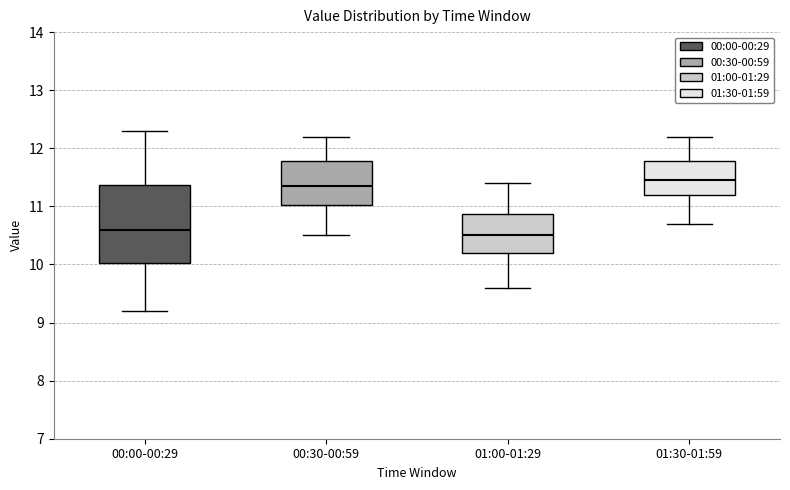

Where does the upper whisker of the box for 01:00-01:29 end on the y-axis? The values are not printed on the chart, so give them approximately, as read against the axis.

11.4